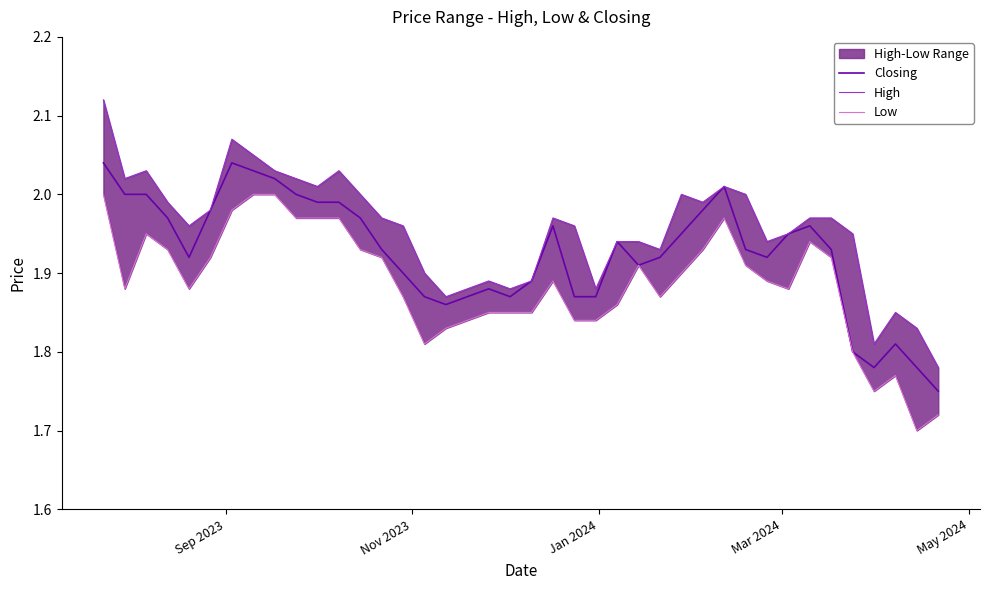

Is it true that High equals 0.7 at 29?

False